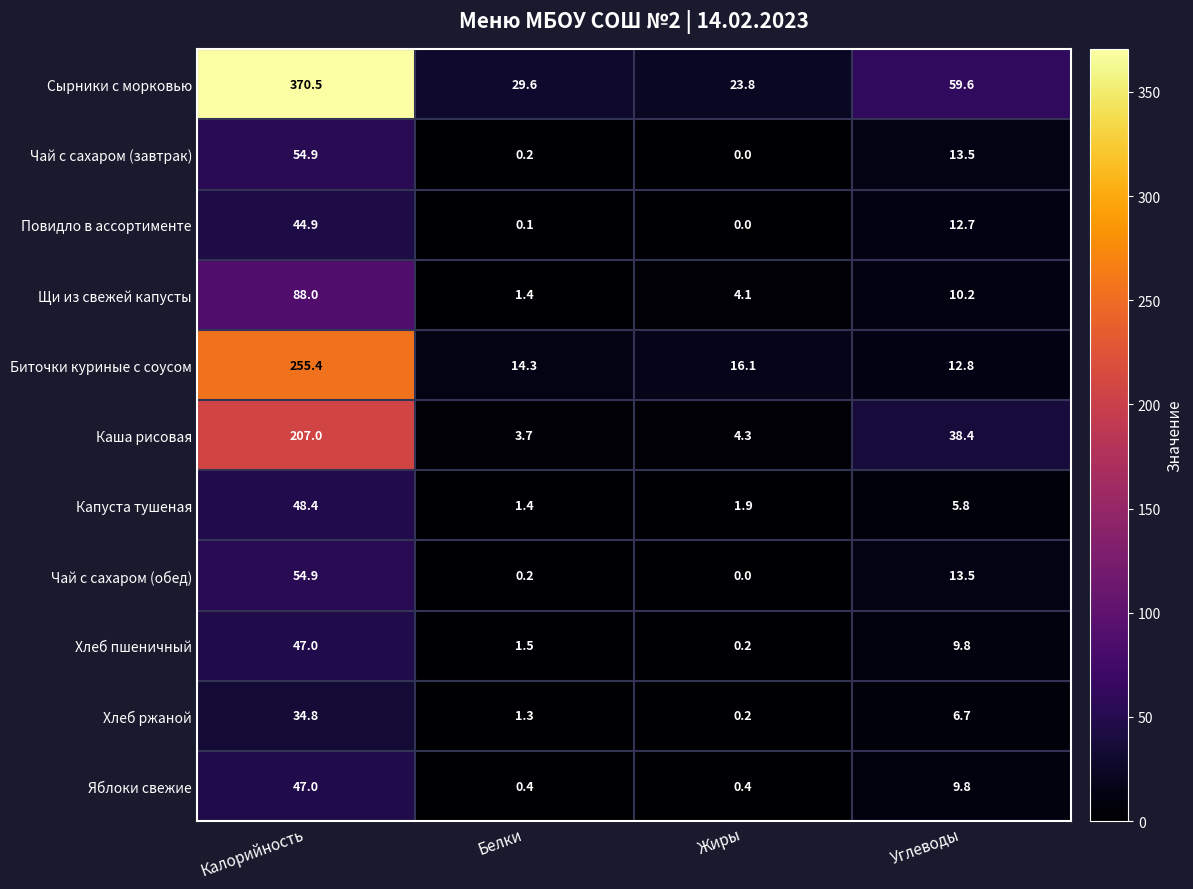

What is the greatest value displayed?

370.5